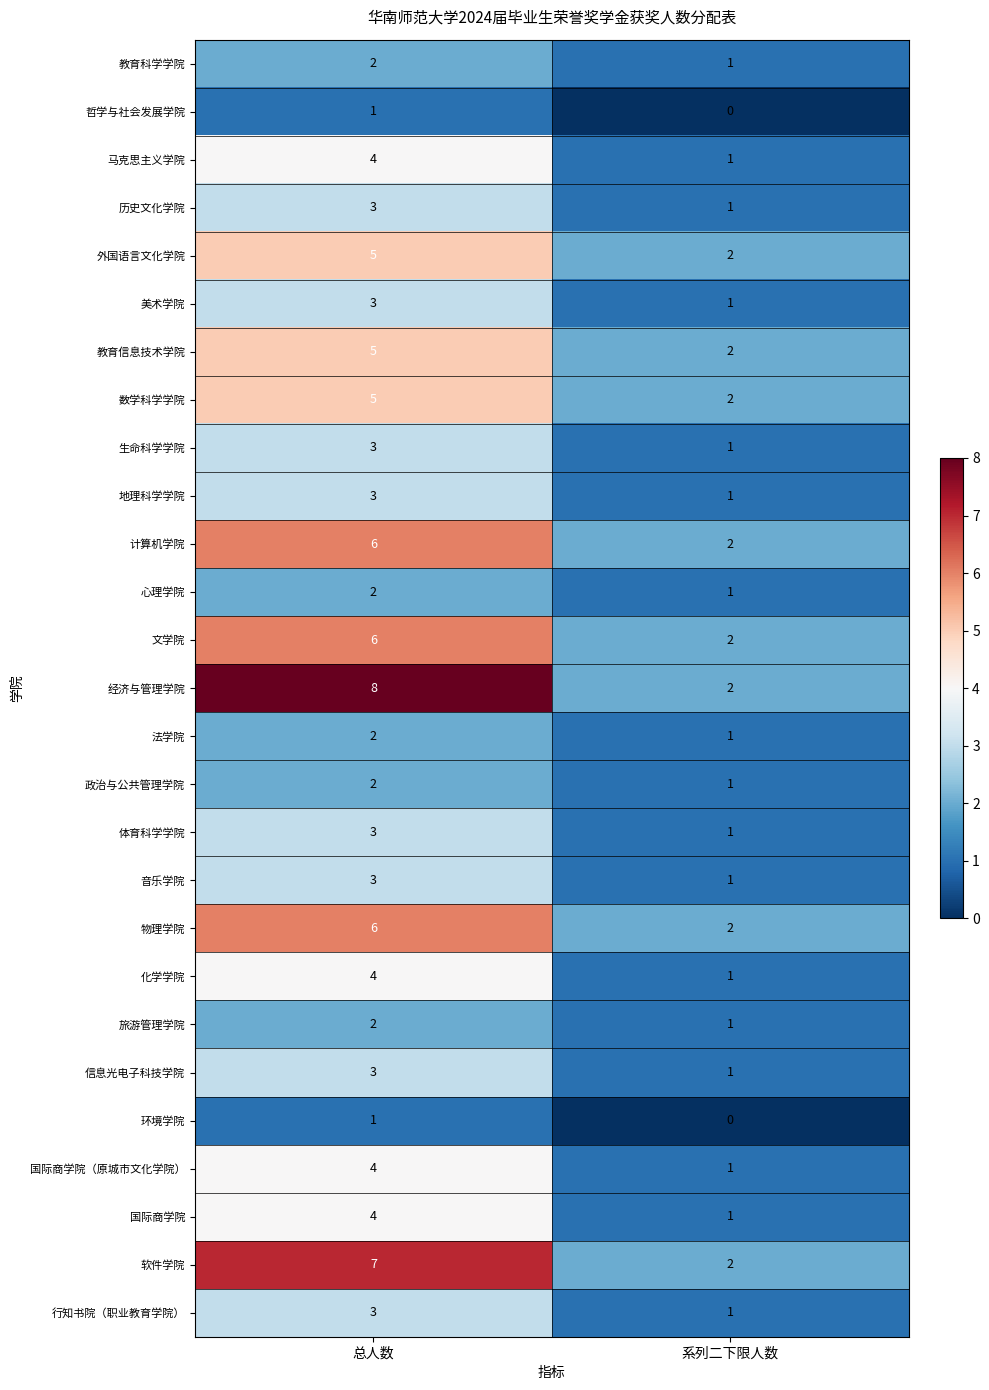

Count the number of data series in this chart.

27